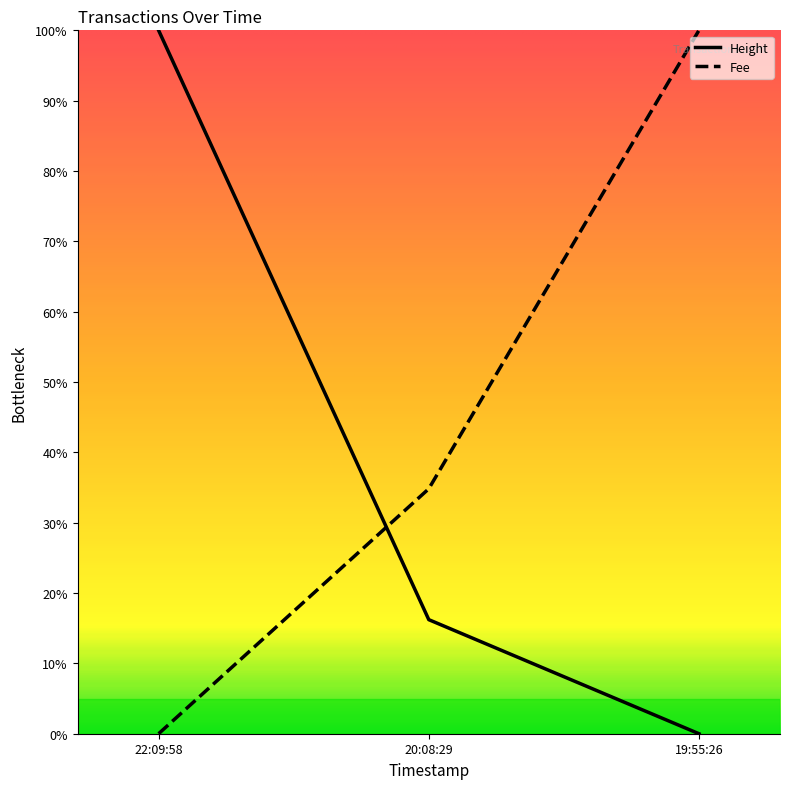

How many data points in Height are above 16?

2